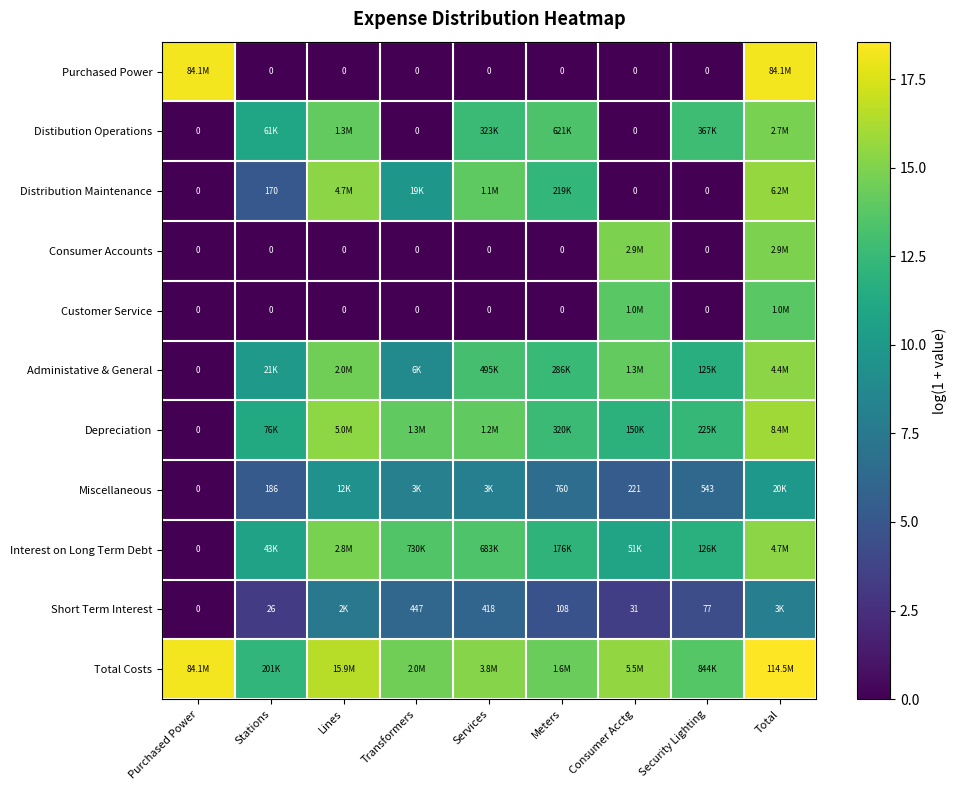

At how many categories does at least one series exceed 10?

9